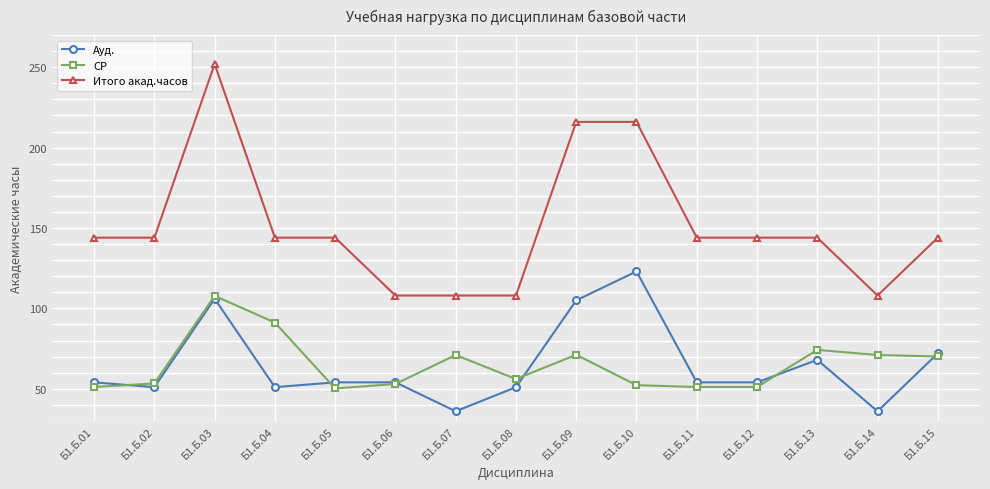

The СР series shows 52.2 at Б1.Б.10. True or false?

True